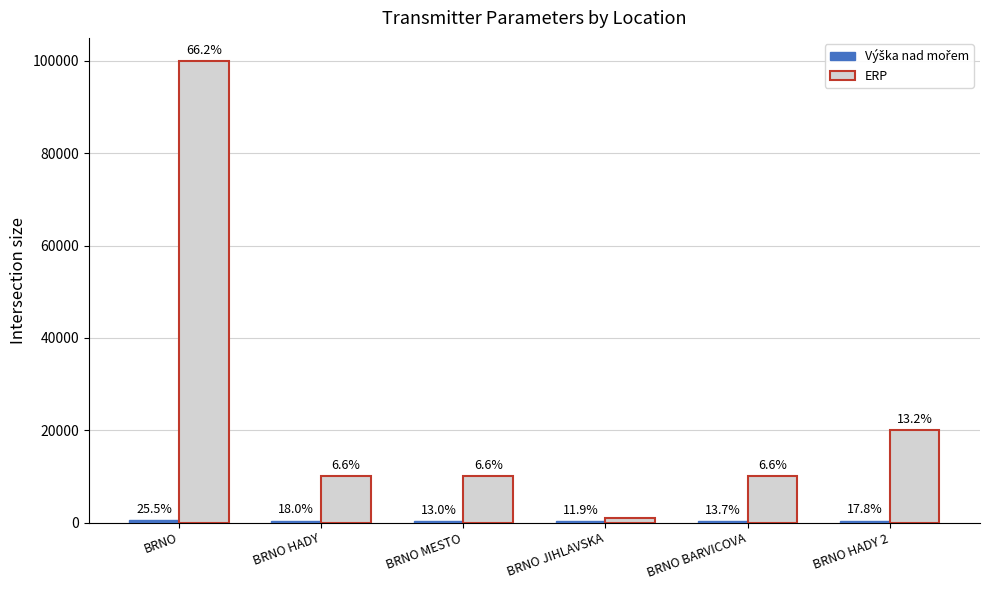

Does the chart contain stacked bars?

No